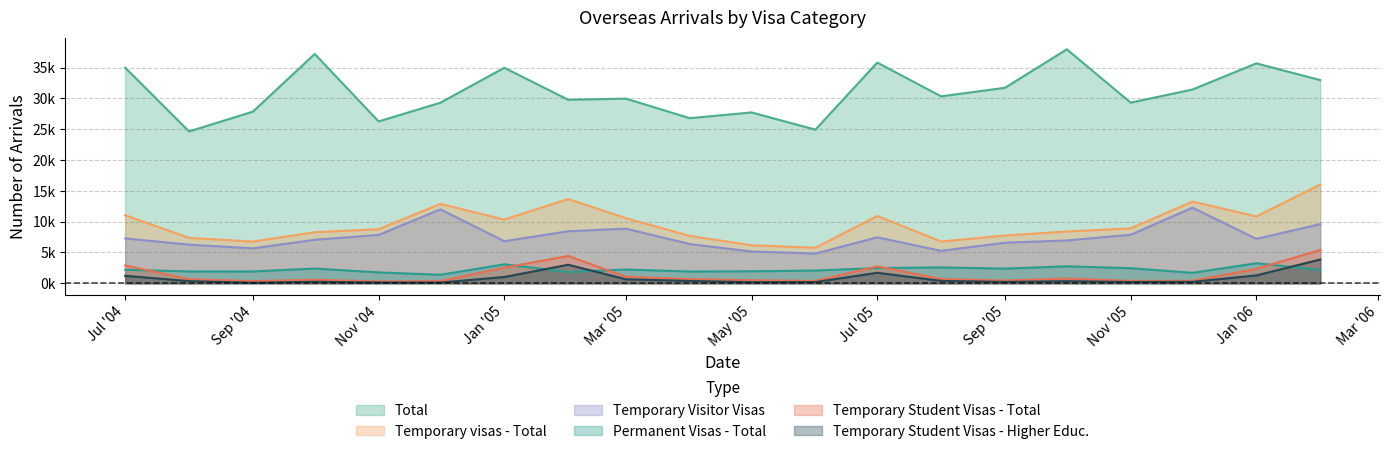

Reading left to right, what are all the values shown in this chart?

Total: 34990	24640	27850	37210	26260	29300	34970	29780	29960	26790	27720	24930	35810	30330	31720	37960	29310	31440	35680	32970
Temporary visas - Total: 11050	7370	6770	8290	8780	12880	10340	13670	10570	7690	6170	5770	10920	6780	7750	8400	8920	13260	10850	16030
Temporary Visitor Visas: 7280	6270	5670	7060	7850	11990	6830	8440	8870	6370	5160	4830	7460	5270	6590	6950	7880	12270	7210	9600
Permanent Visas - Total: 2200	1920	1920	2390	1770	1380	3080	1840	2240	1910	1950	2070	2470	2580	2380	2760	2450	1700	3250	2180
Temporary Student Visas - Total: 2910	650	360	560	300	350	2540	4430	1060	680	490	390	2750	690	440	770	390	410	2340	5410
Temporary Student Visas - Higher Educ.: 1220	350	90	250	130	120	1020	3010	650	380	180	200	1710	390	230	340	220	240	1280	3860